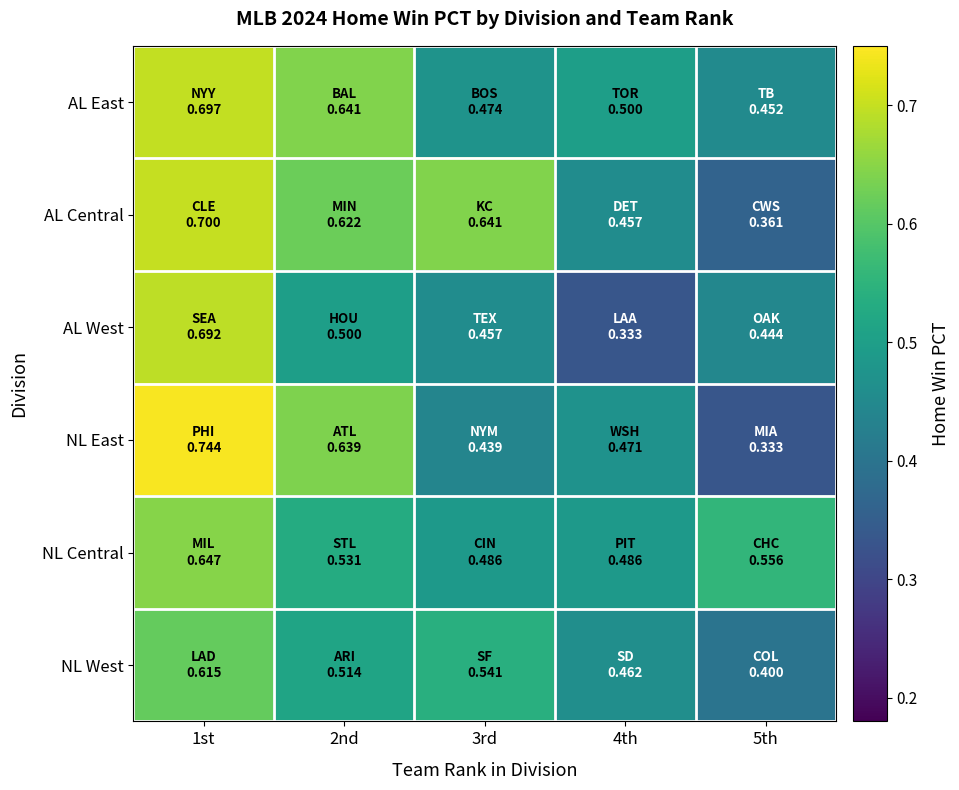

List the series in order of their peak value, highest first.

NL East, AL Central, AL East, AL West, NL Central, NL West